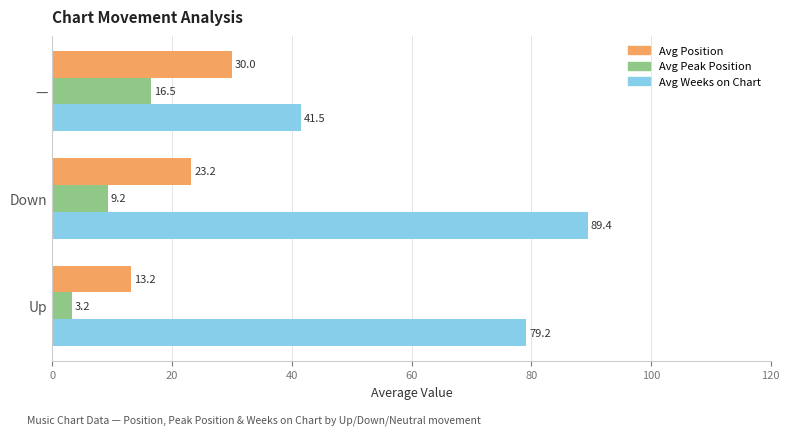

At which category does the chart reach its minimum across all series?

Up